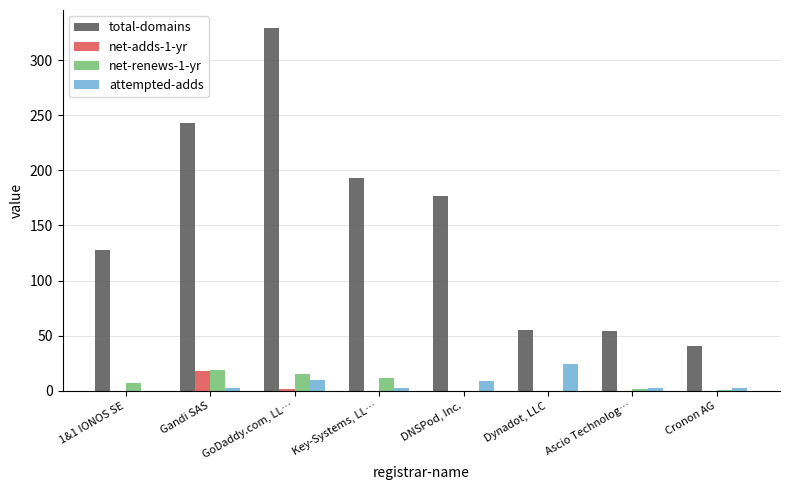

At which label does attempted-adds reach its peak?

Dynadot, LLC